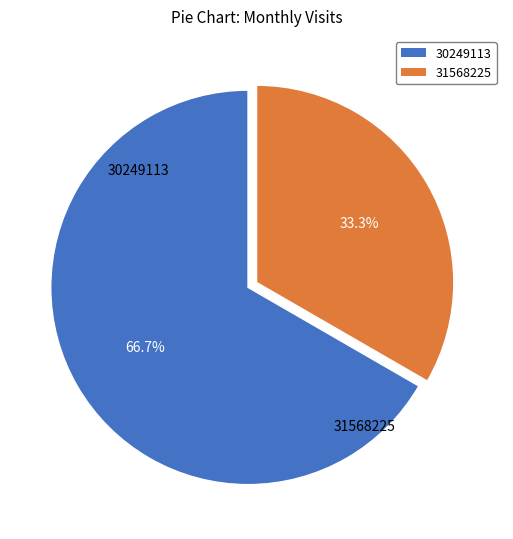

What percentage is the 31568225 slice, to the nearest percent?

33%